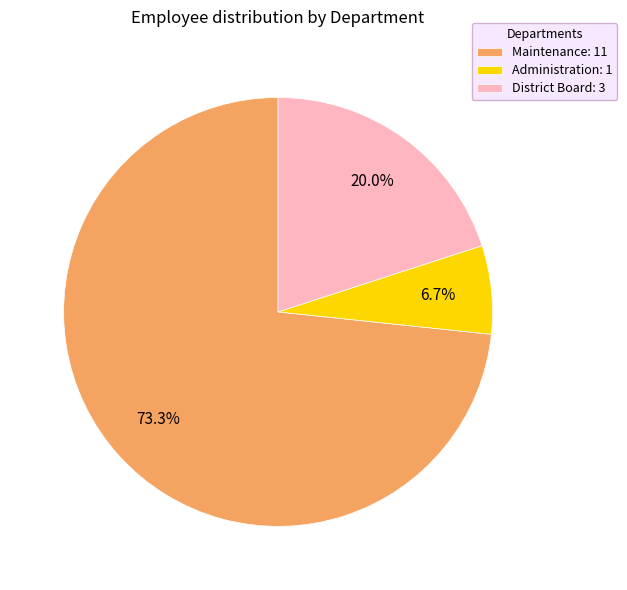

To the nearest percent, what is the difference between the largest and smallest slice percentages?

67%